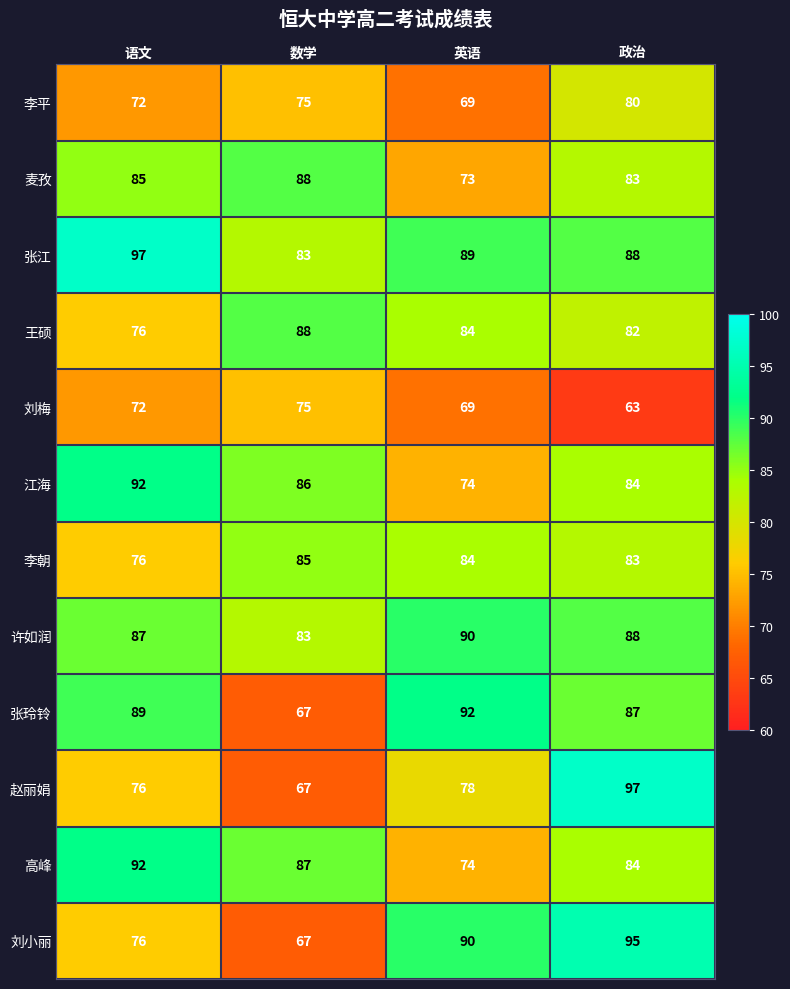

What is the smallest value displayed?

63